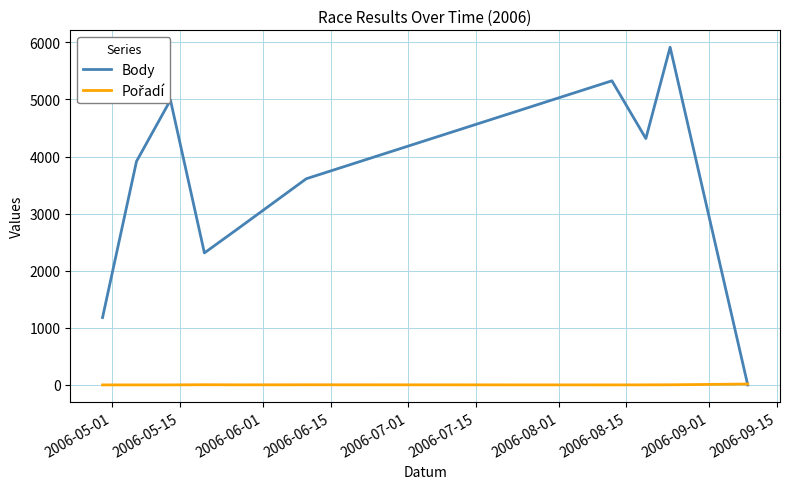

How many lines are shown in the chart?

2